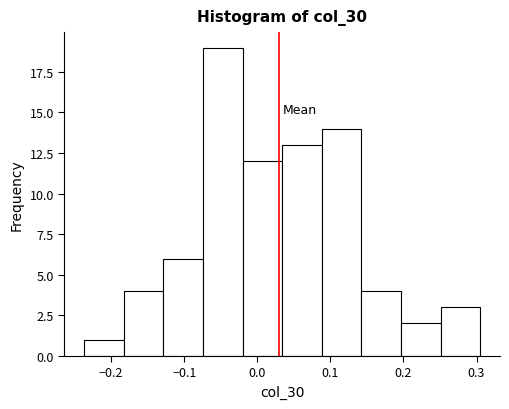

Which range on the x-axis has the tallest bar?

-0.07 to -0.02